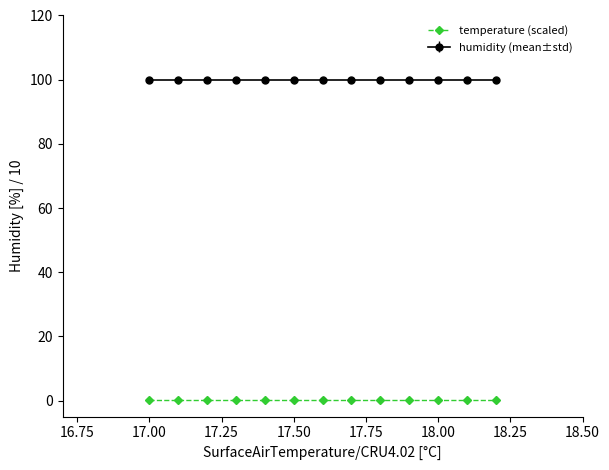

Which series has the largest total across all categories?

humidity (mean±std)